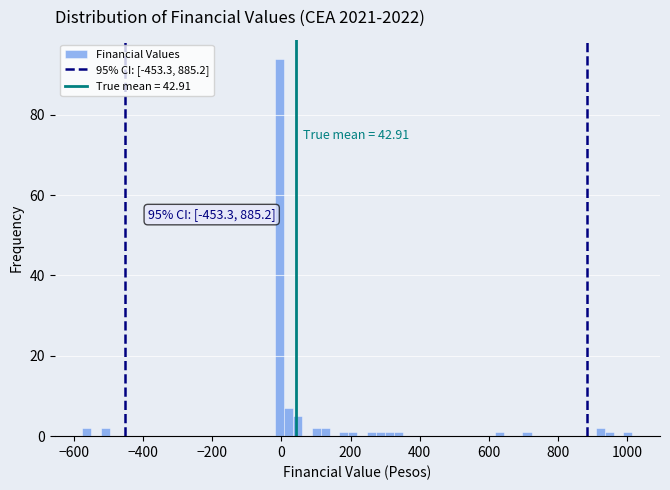

Read against the x-axis, roughly where is the centre of the tallest bar?

0